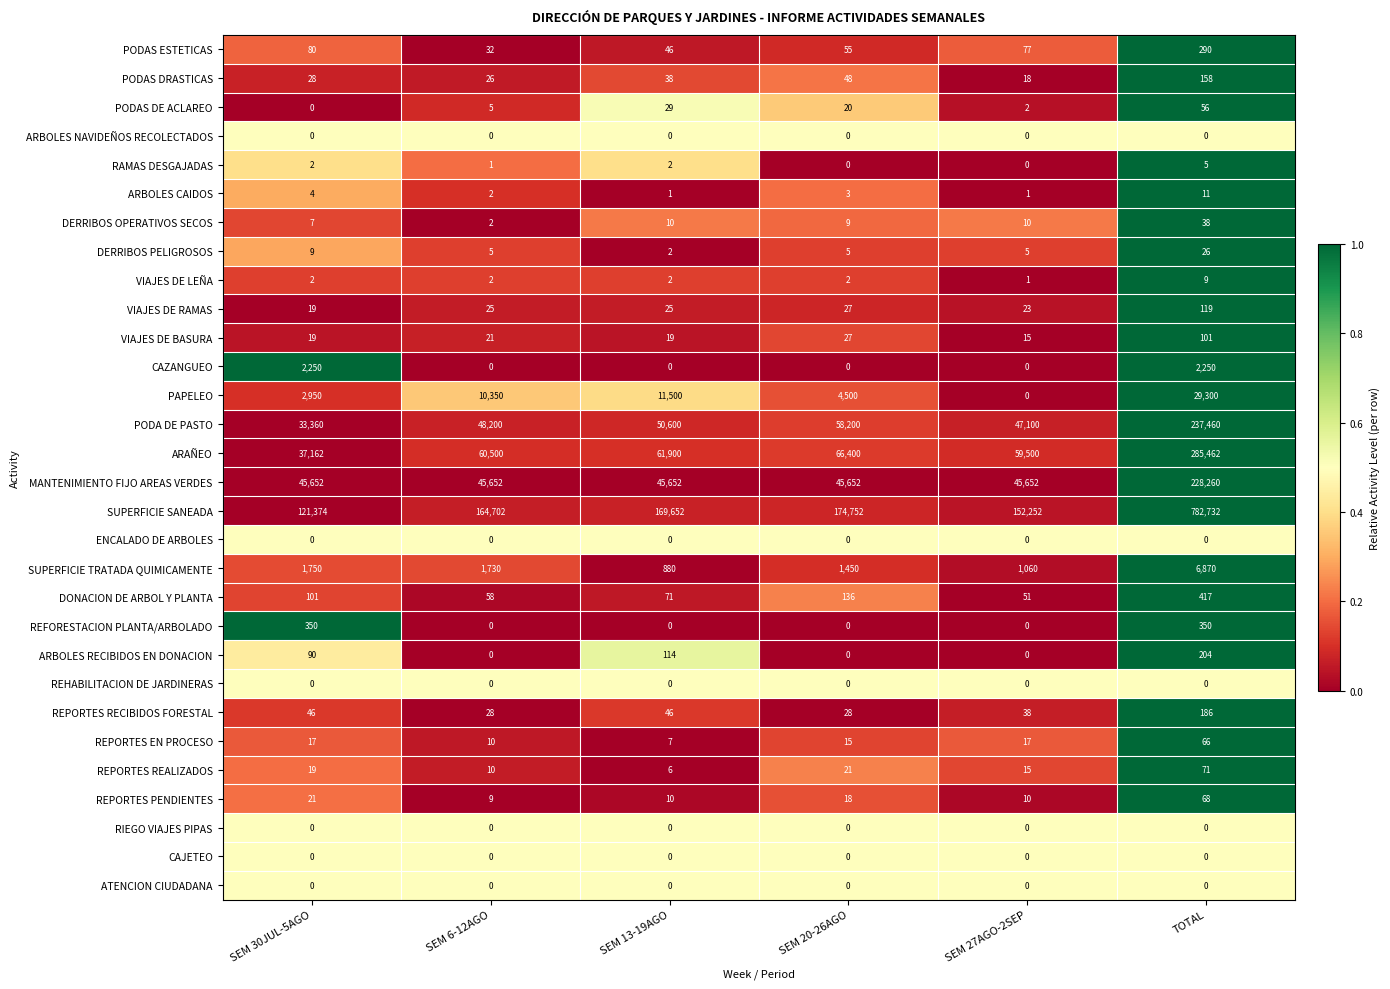

At which label is PODAS DE ACLAREO closest to 28?

SEM 13-19AGO